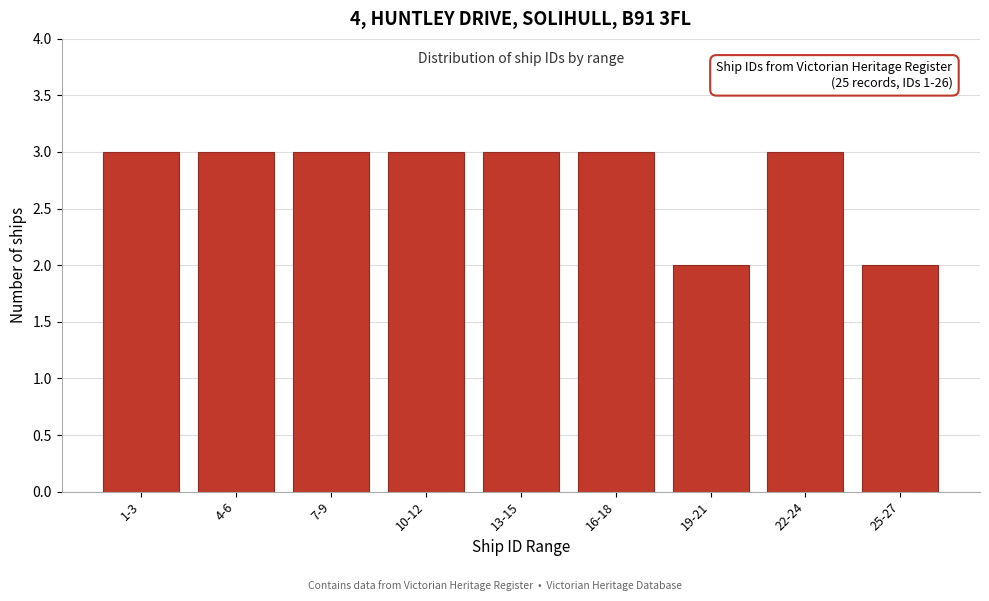

Reading left to right, extract all data points from this chart.

3	3	3	3	3	3	2	3	2